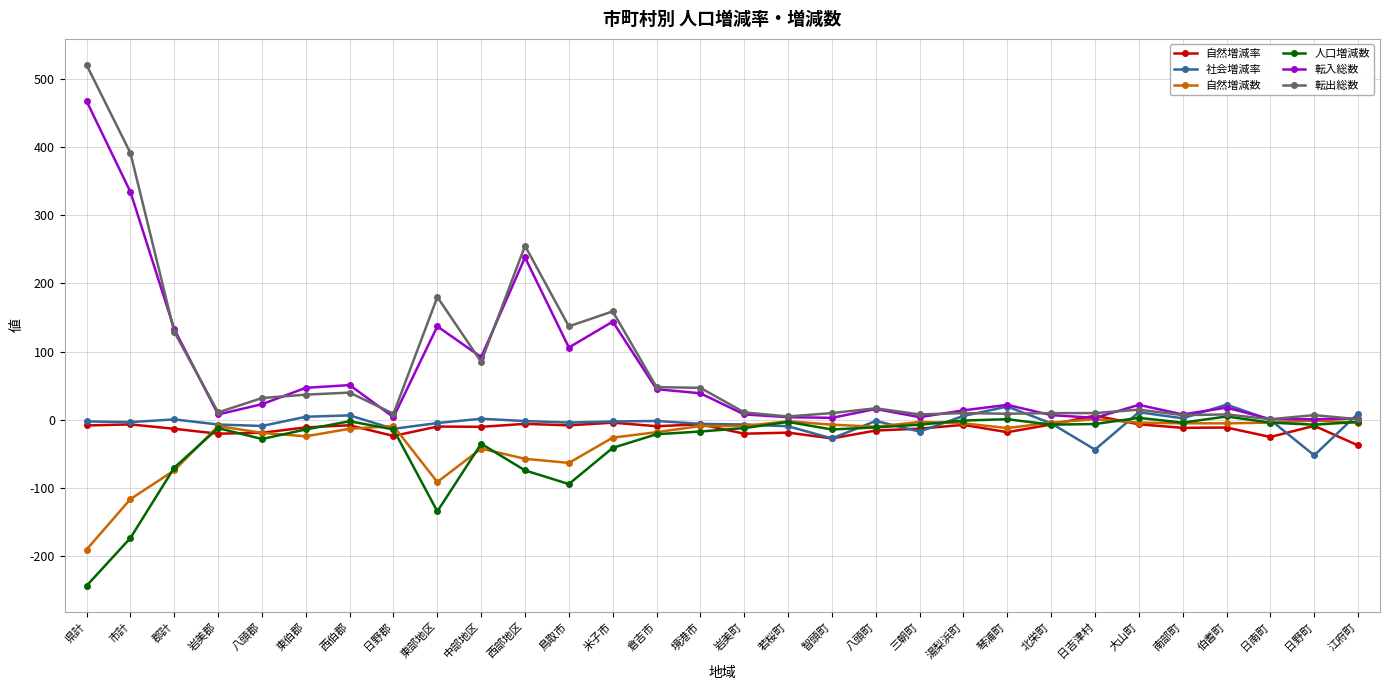

At how many categories does at least one series exceed 218?

3